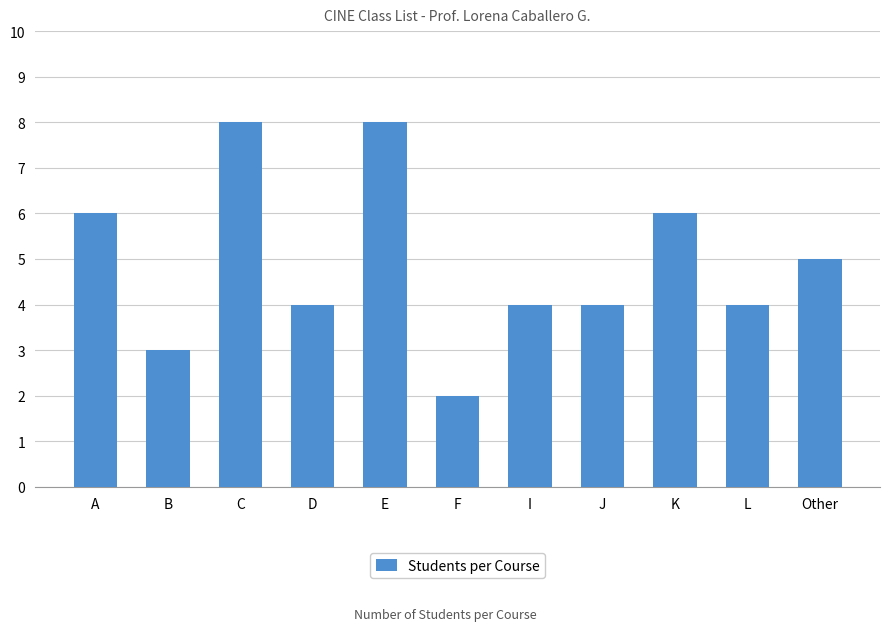

Which category has the lowest value across all series?

F